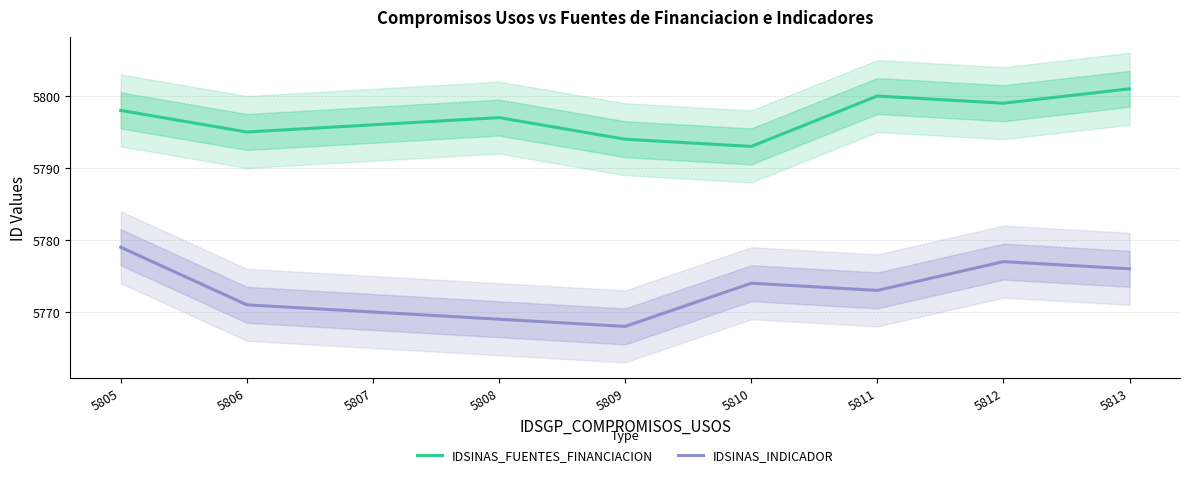

True or false: IDSINAS_INDICADOR and IDSINAS_FUENTES_FINANCIACION cross at least once.

False